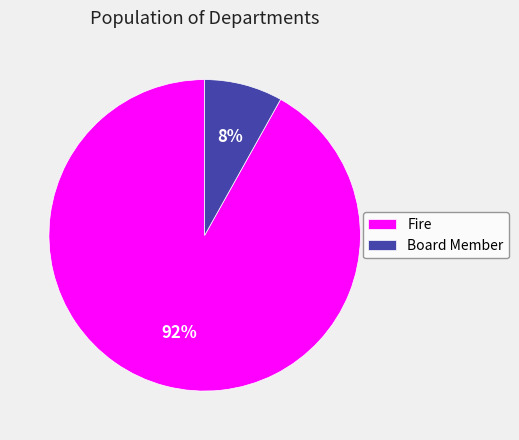

To the nearest percent, what is the combined percentage of Board Member and Fire?

100%